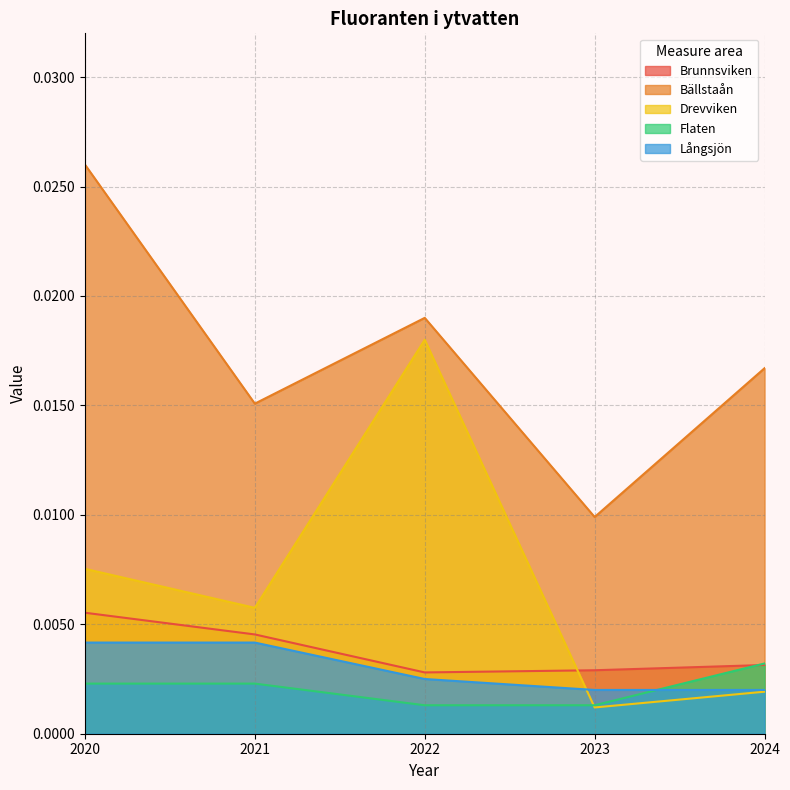

Rank the categories by Långsjön value from highest to lowest.

2020, 2021, 2022, 2023, 2024